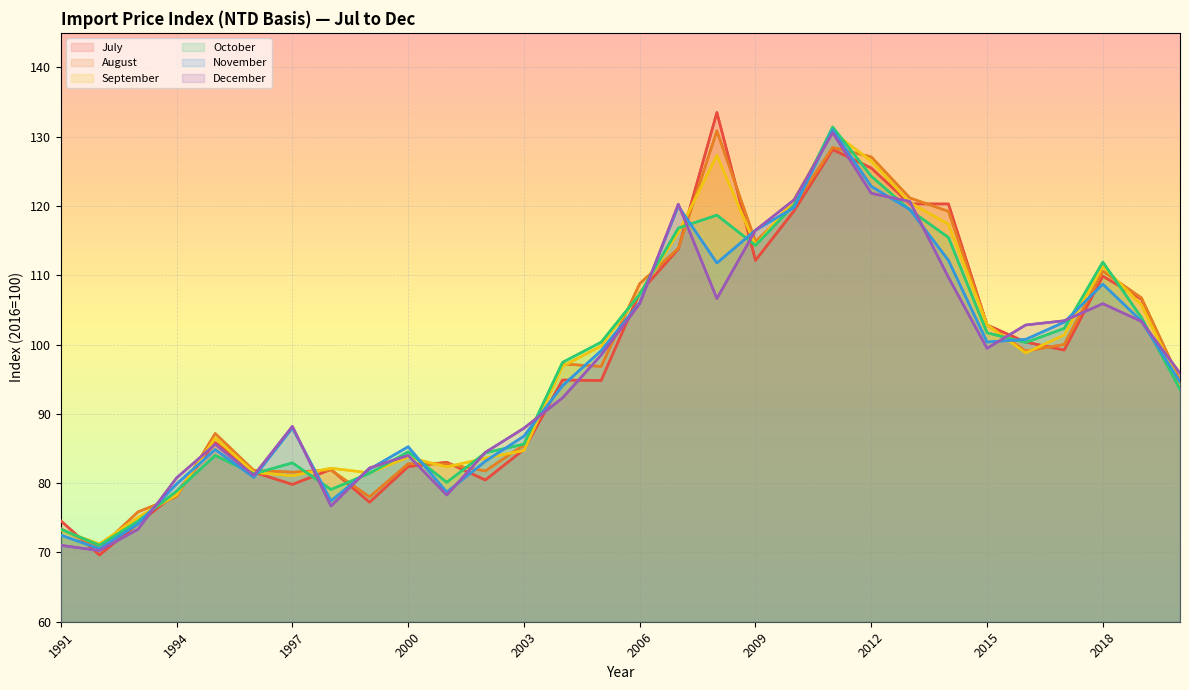

True or false: August has a value of 22.5 at 2012.

False